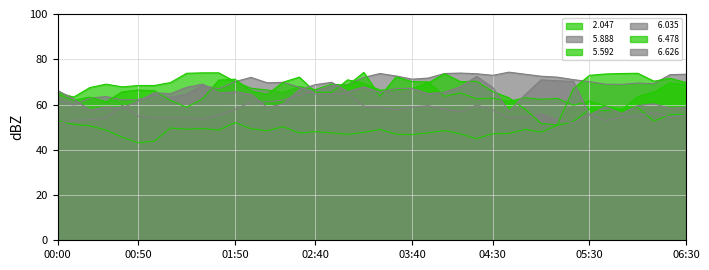

Which series ends up on top after the final intersection of   5.888 and   6.478?

  5.888